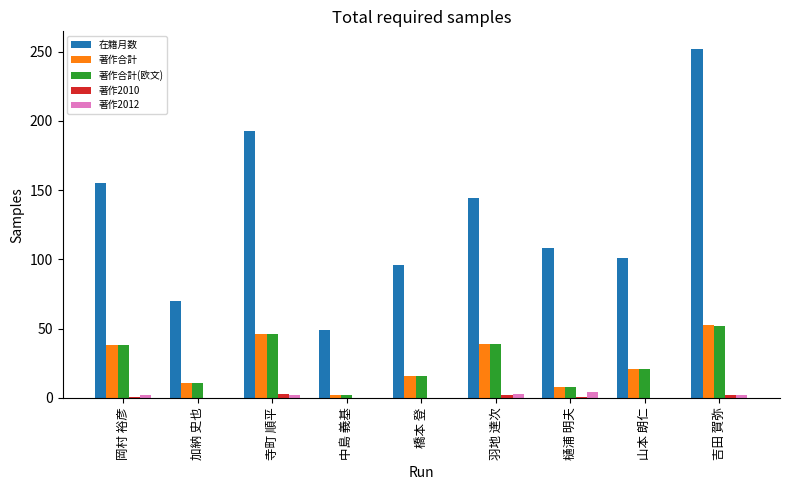

What is the total value across all series at 寺町 順平?

290